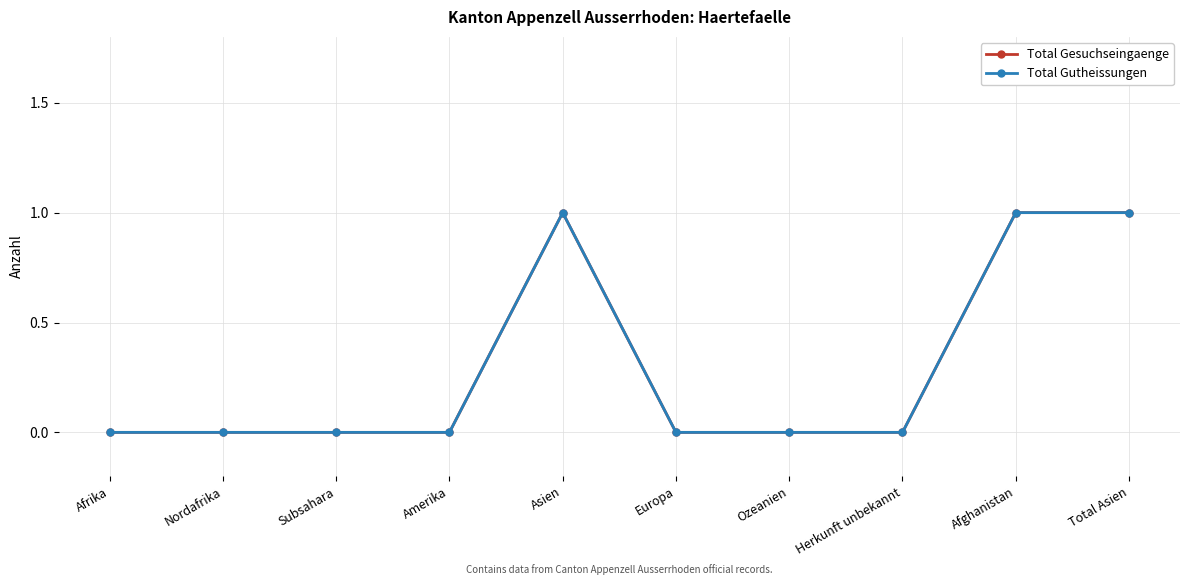

What position from the left is Subsahara?

3